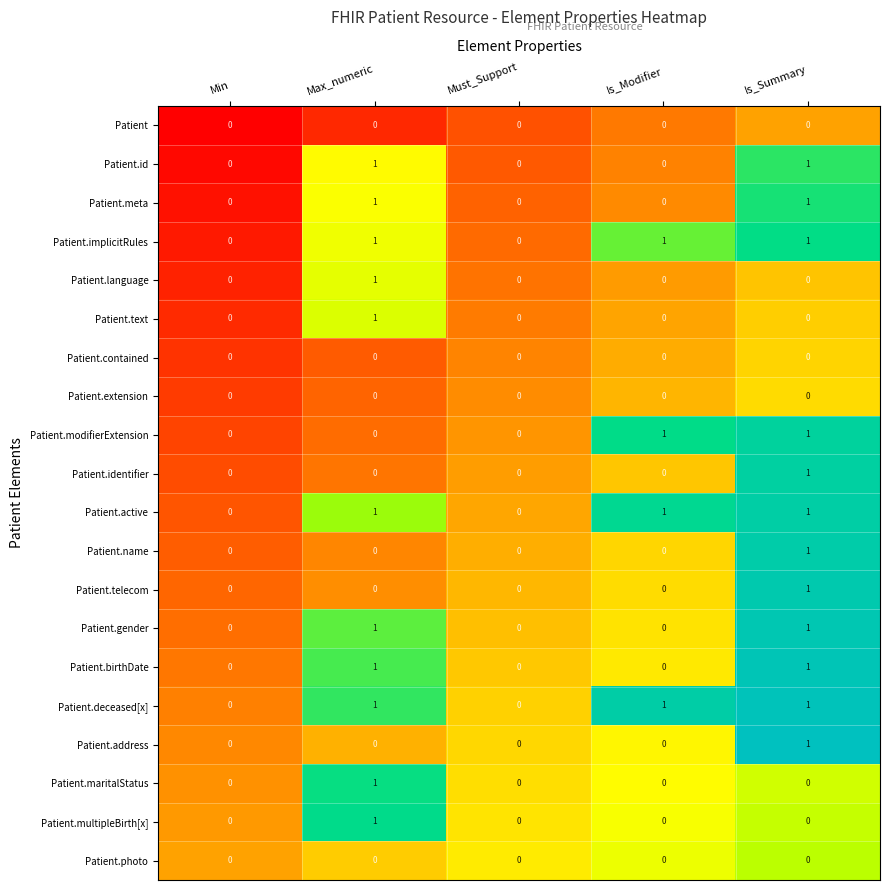

At which label does Patient.telecom reach its peak?

Is_Summary